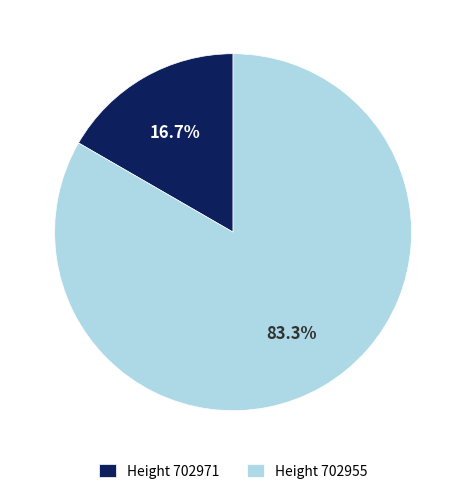

How many segments does this pie chart have?

2